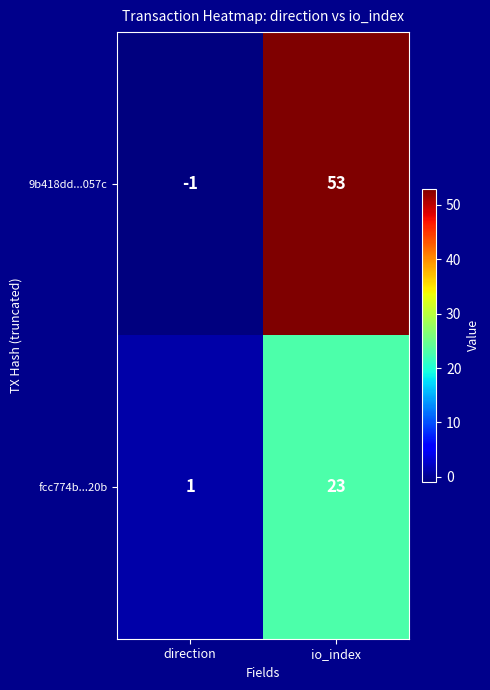

Reading left to right, list all the values displayed in this chart.

9b418dd...057c: -1	53
fcc774b...20b: 1	23